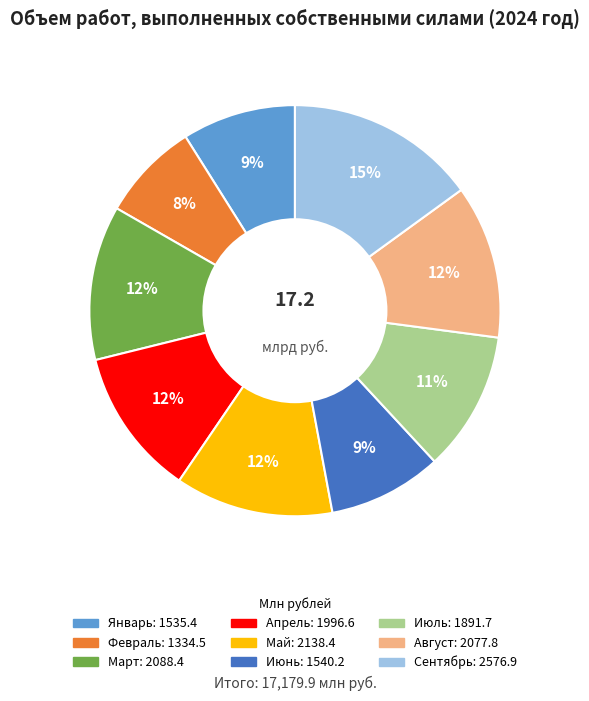

What percentage is the Январь slice, to the nearest percent?

9%